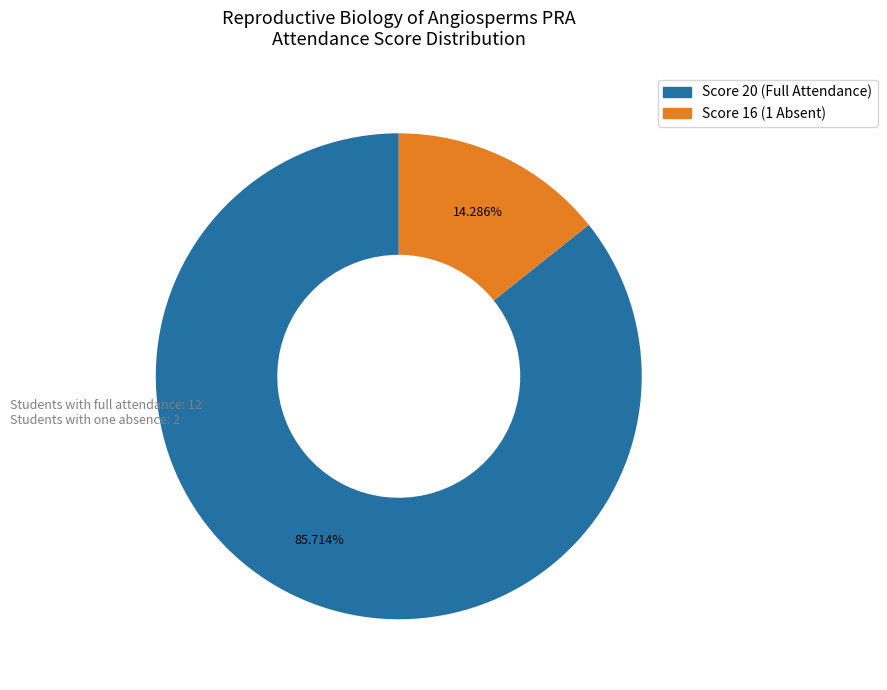

Is there a majority slice in this chart?

Yes